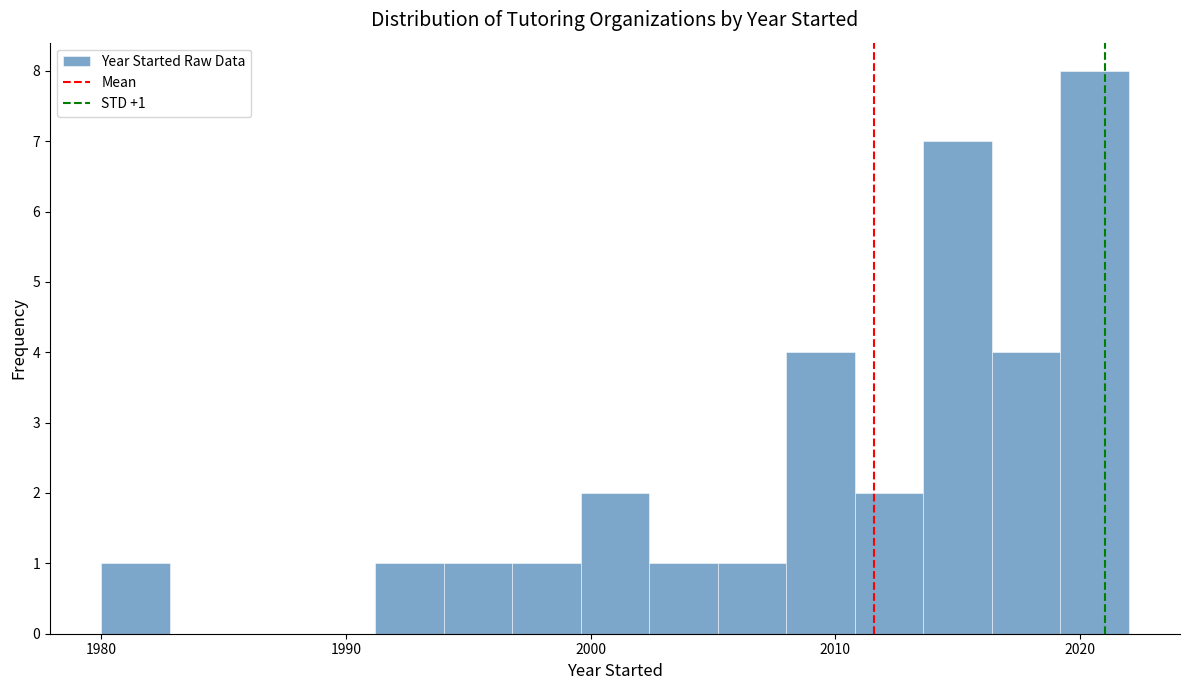

Read against the x-axis, roughly where is the centre of the tallest bar?

2021